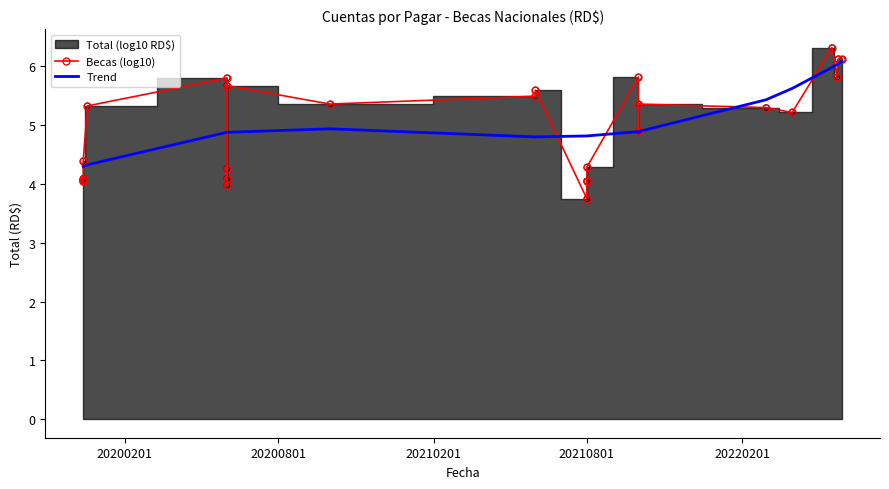

Which series contains the highest Y value?

Becas (log10)